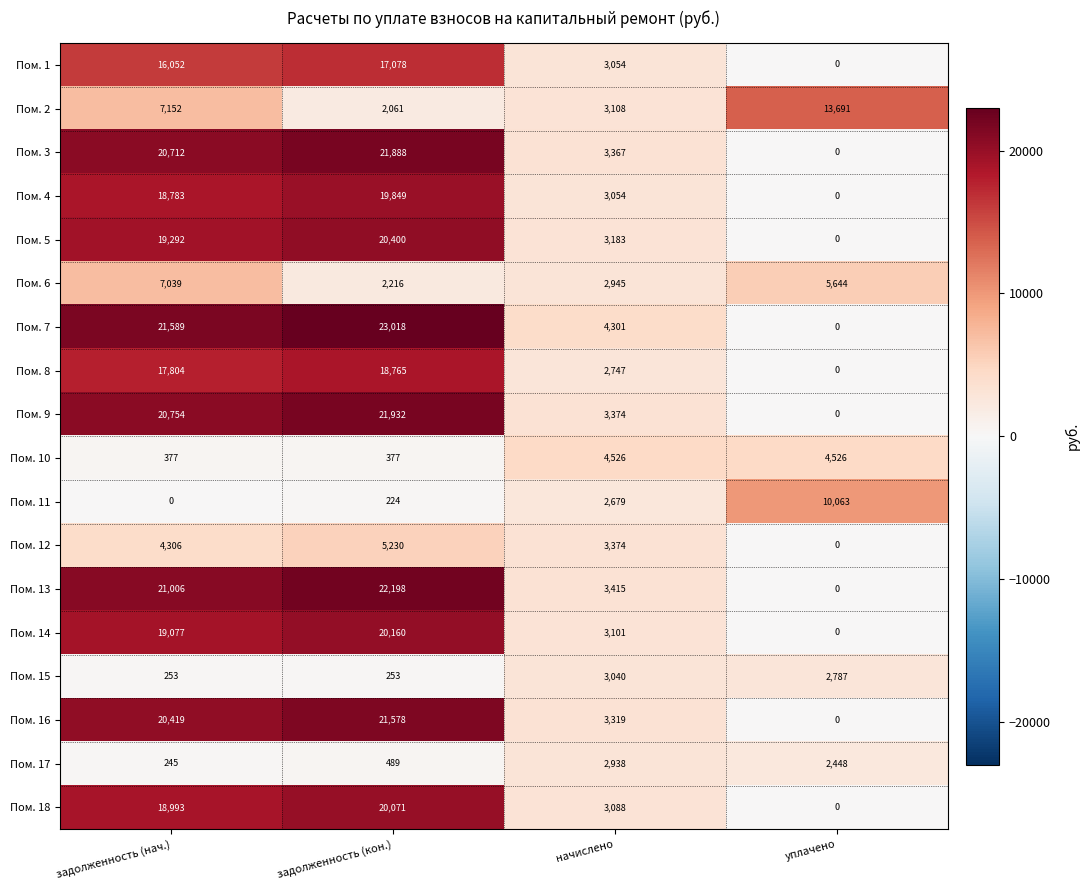

Is the value of Пом. 7 at задолженность (нач.) greater than the value of Пом. 9 at задолженность (нач.)?

Yes